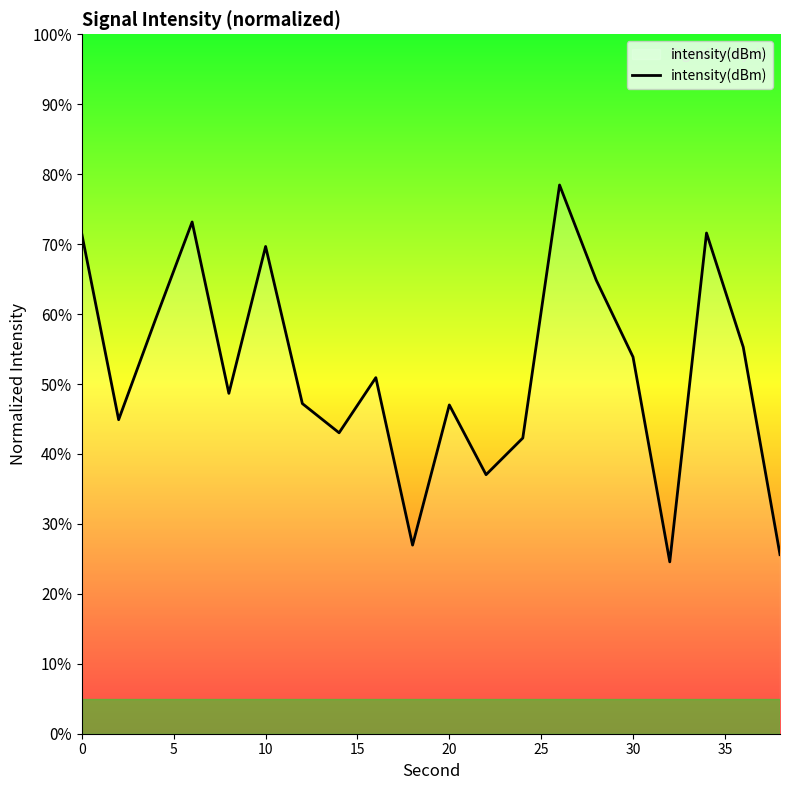

What is the smallest value displayed?

24.6